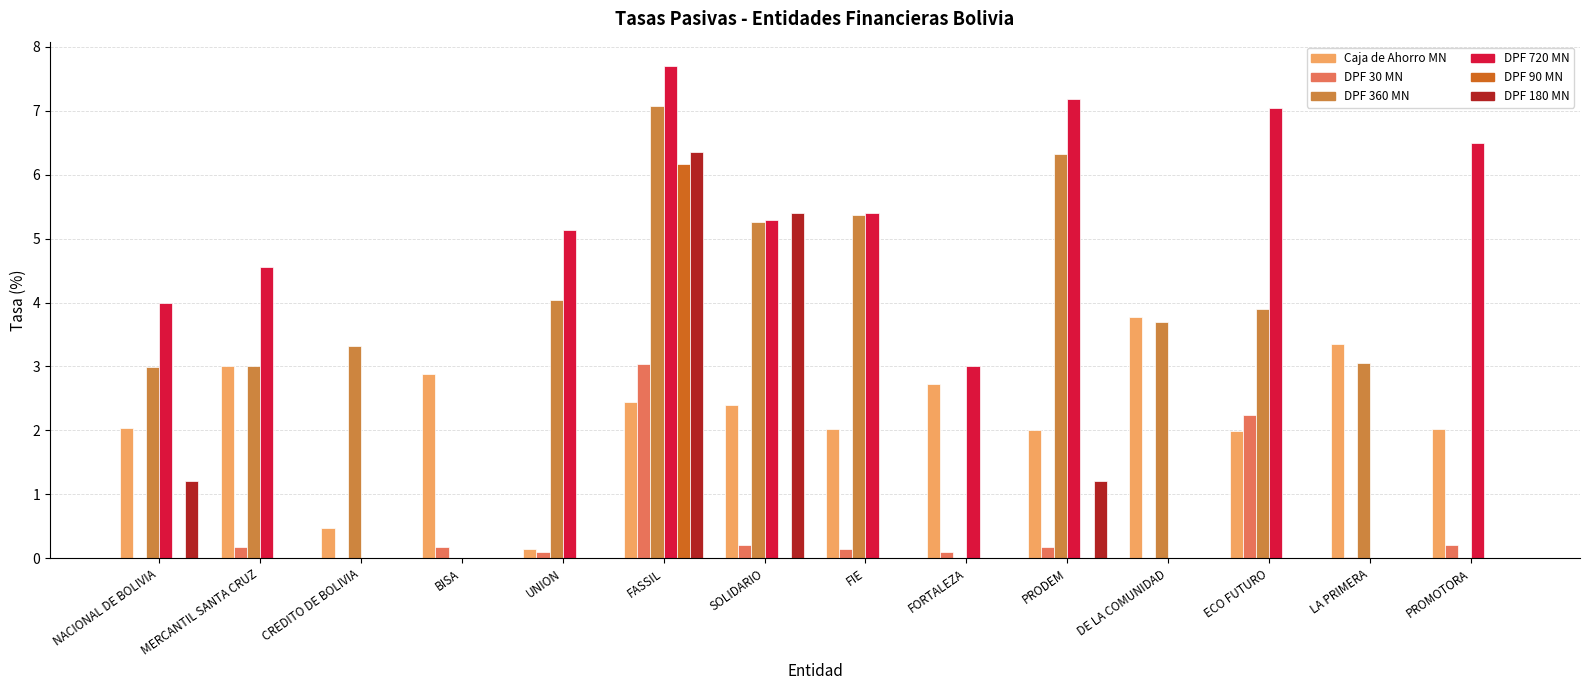

What is the total value across all series at DE LA COMUNIDAD?

7.5